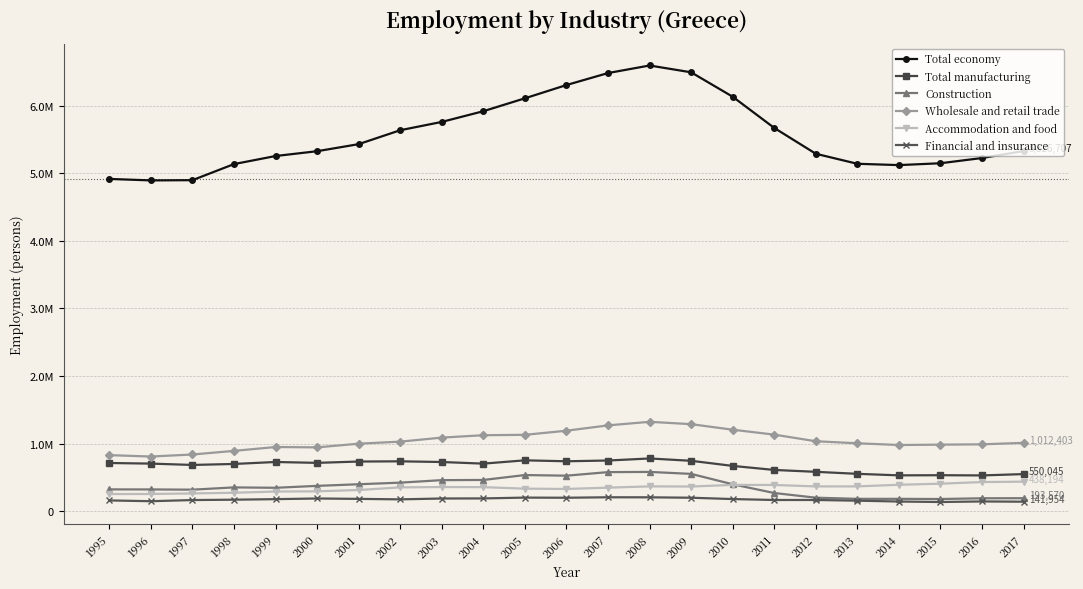

What is the sum of all Total economy values?

128168707